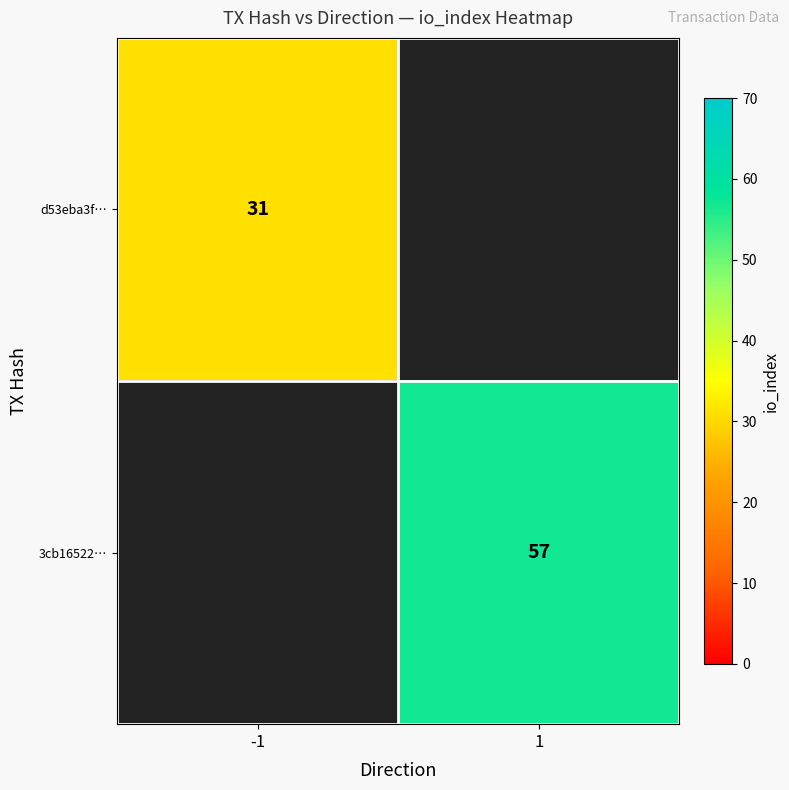

Which has a higher value, -1 or 1?

1